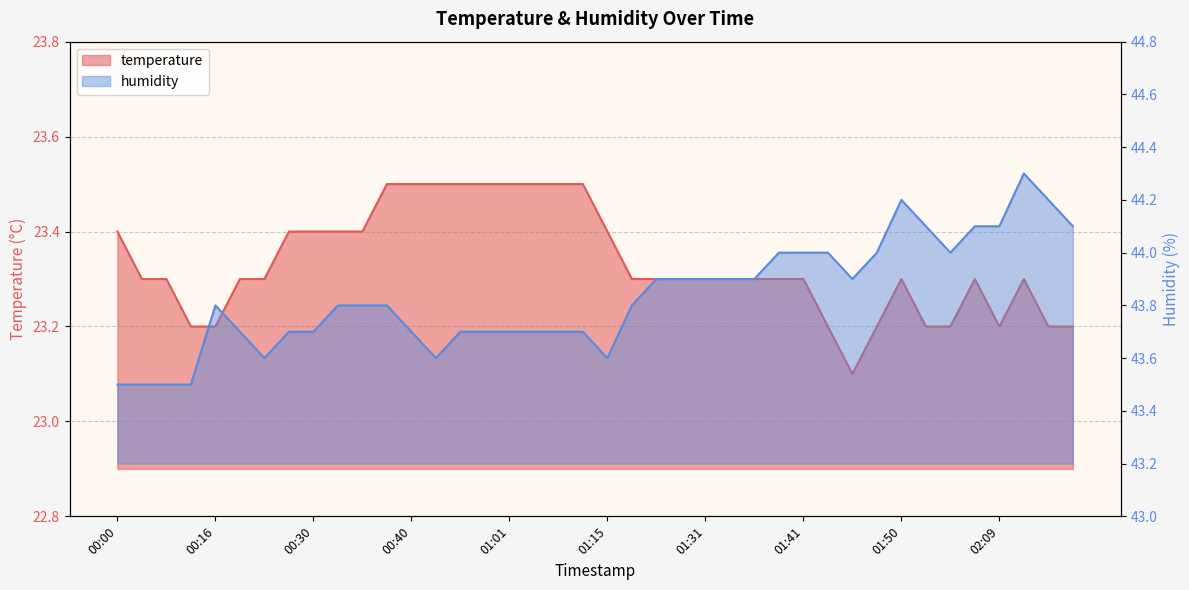

What is the lowest value of the temperature series?

23.1